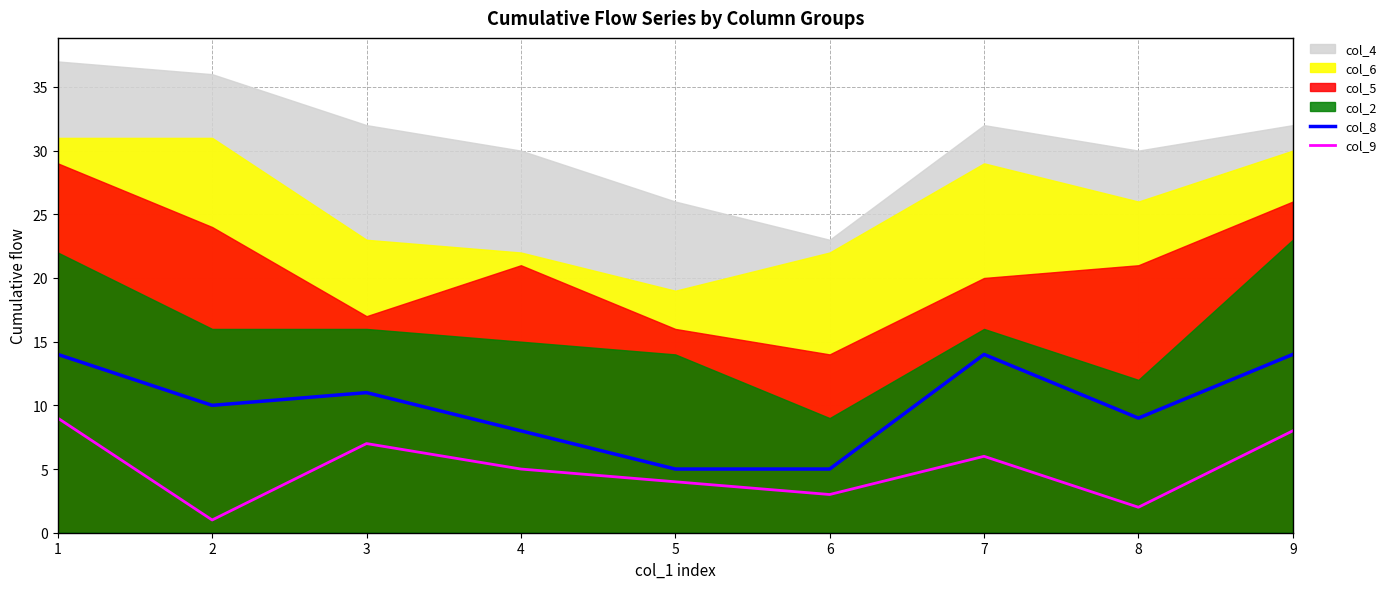

Is it true that col_8 equals 9 at 8?

True